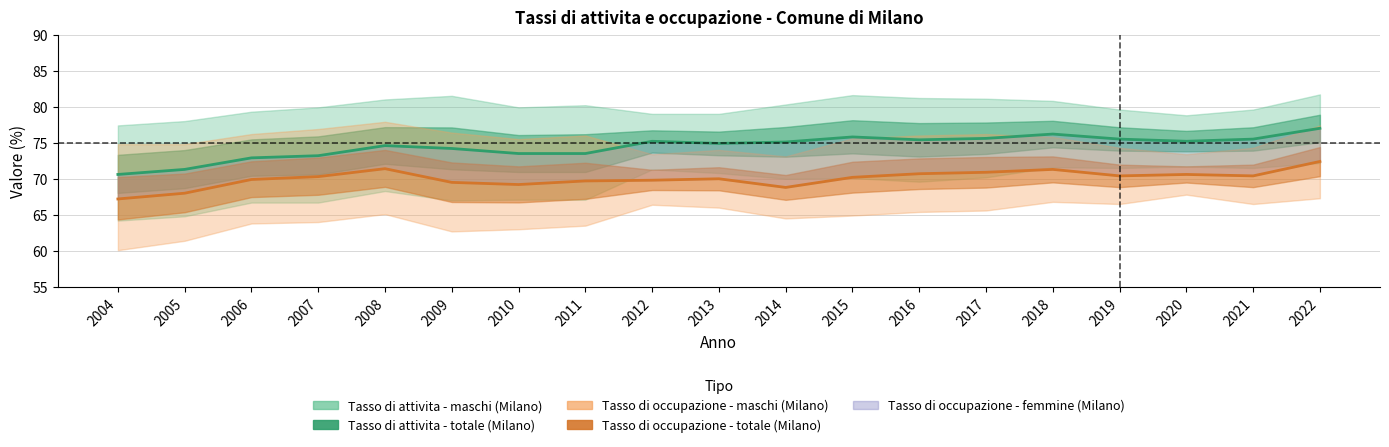

True or false: Tasso di attivita - totale (Milano) and Tasso di occupazione - totale (Milano) cross at least once.

False